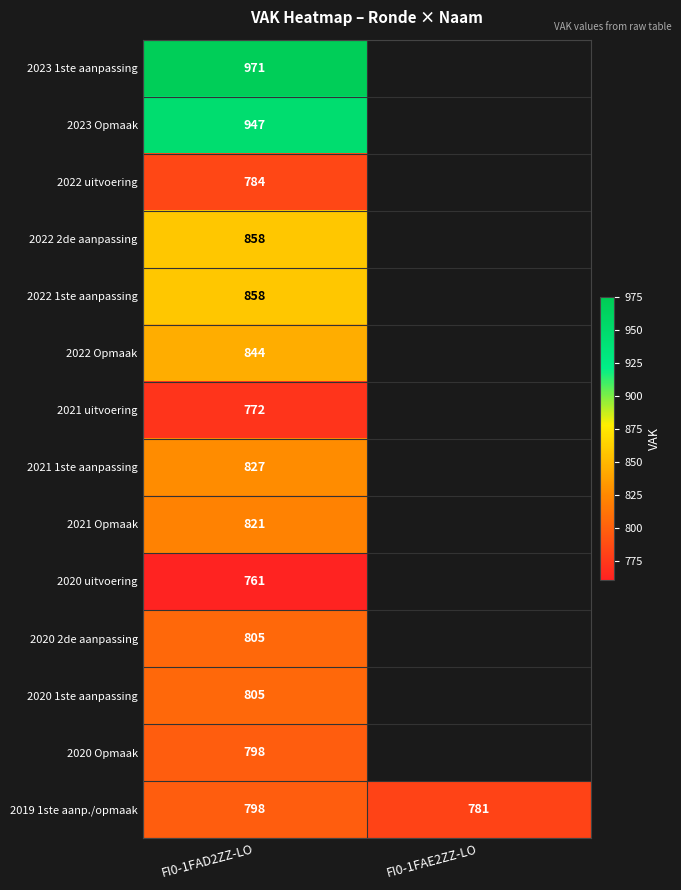

What is the difference between the 2019 1ste aanp./opmaak values at FI0-1FAE2ZZ-LO and FI0-1FAD2ZZ-LO?

17